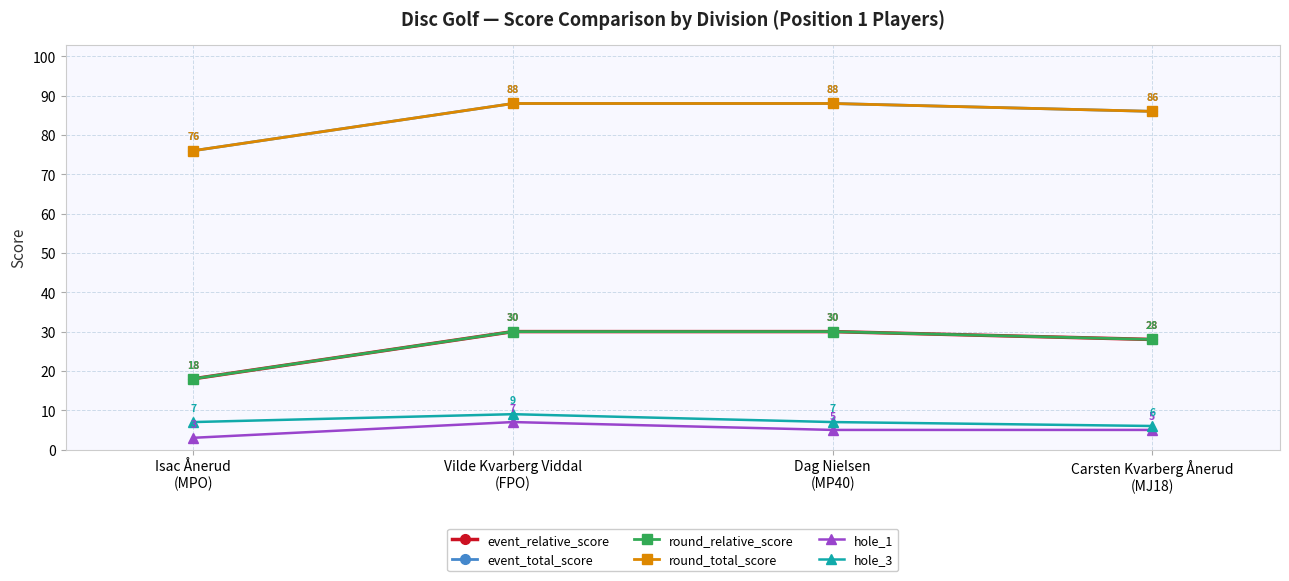

What is the average value of the hole_3 series?

7